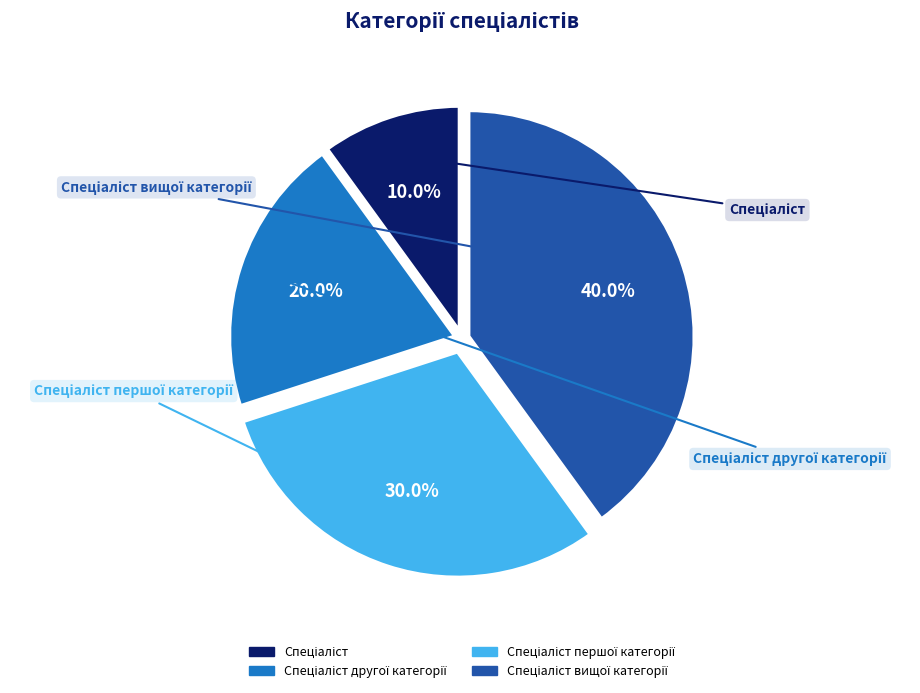

To the nearest percent, what is the difference between the largest and smallest slice percentages?

30%